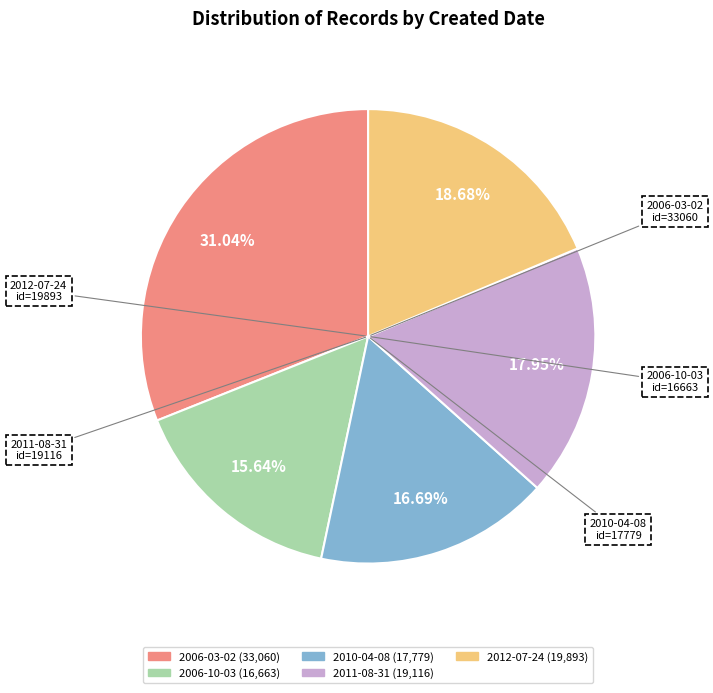

Count the number of slices in the pie.

5